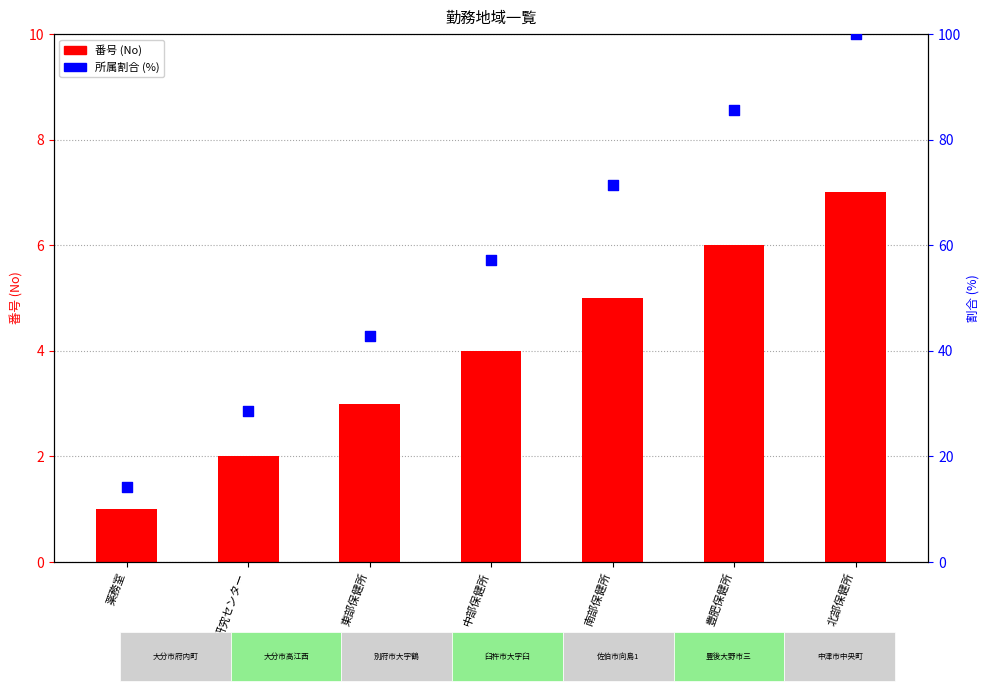

Is the value of 所属割合 (%) at 東部保健所 greater than the value of No (番号) at 北部保健所?

Yes